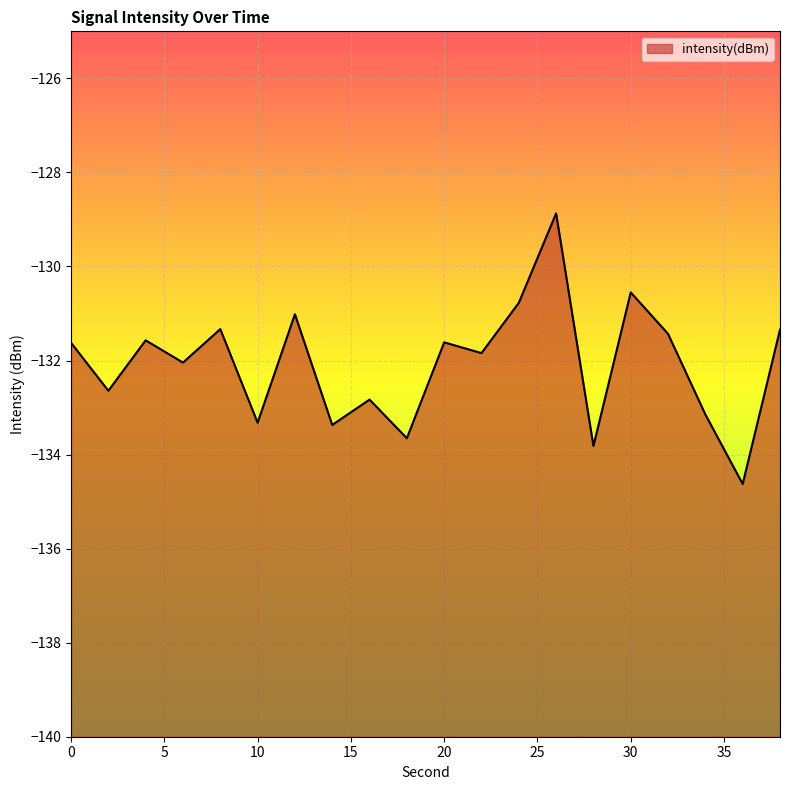

Rank the categories by value from highest to lowest.

26, 30, 24, 12, 8, 38, 32, 4, 20, 0, 22, 6, 2, 16, 34, 10, 14, 18, 28, 36